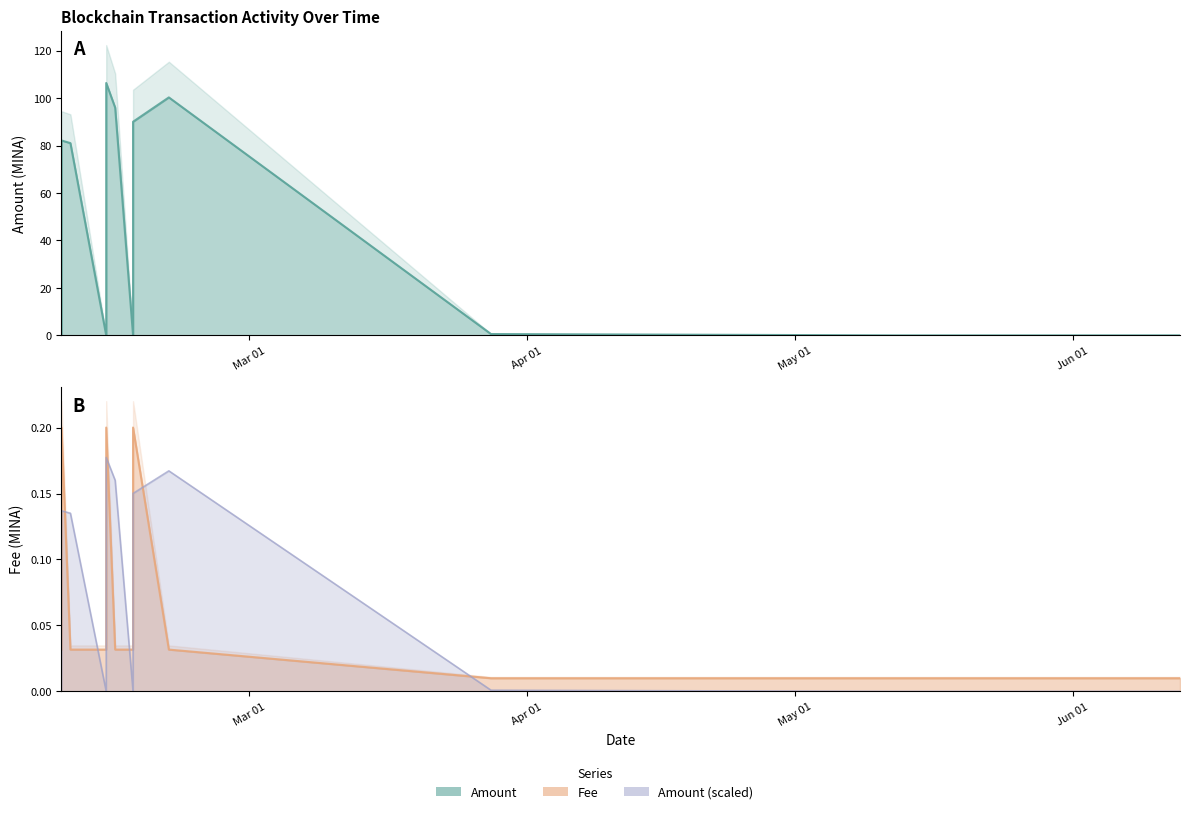

What is the sum of all Fee values?

0.9